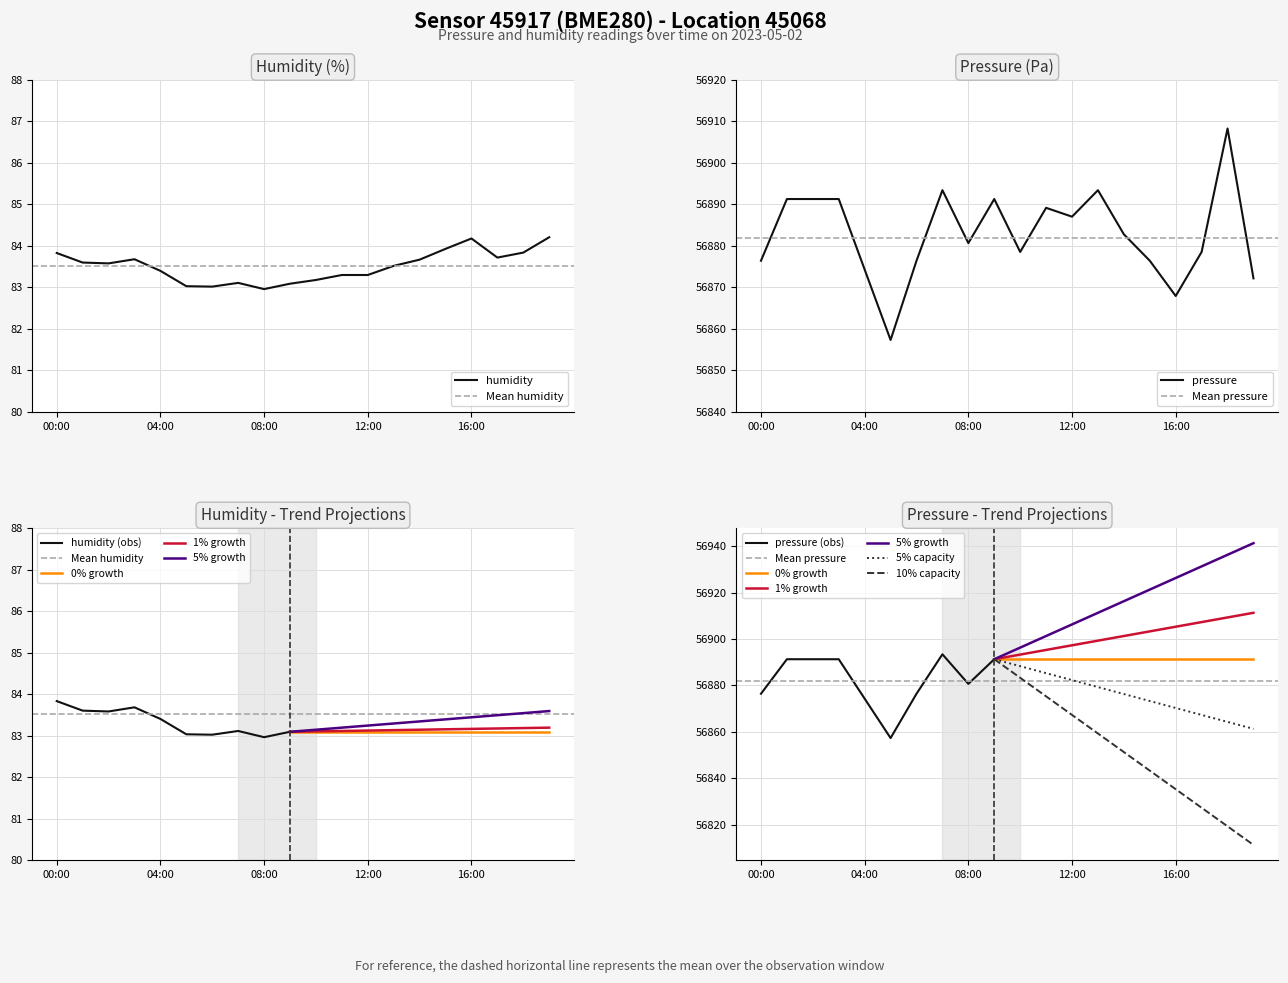

Does the chart display data point markers on the line(s)?

No